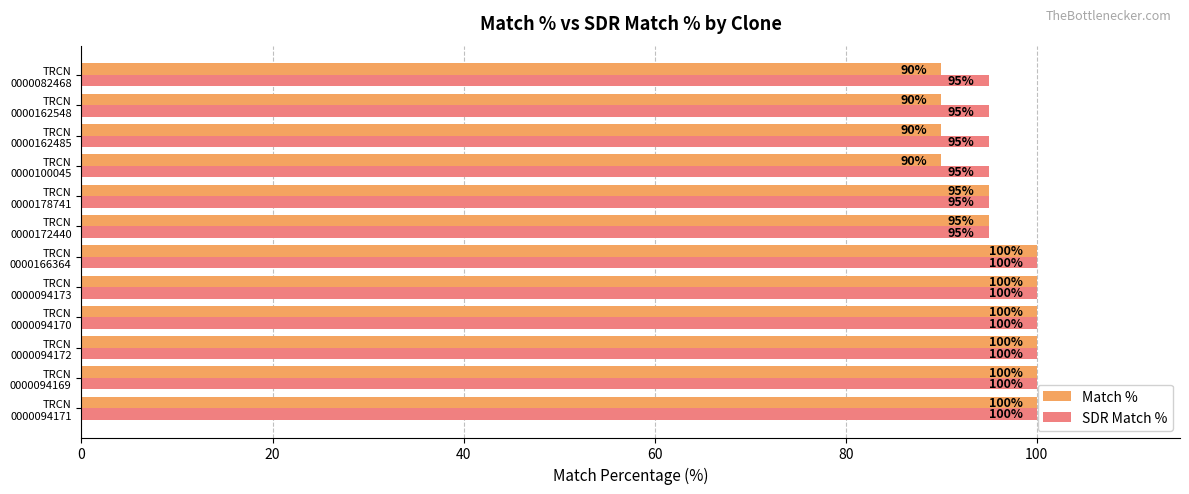

How many Match % values are between 90 and 100?

12